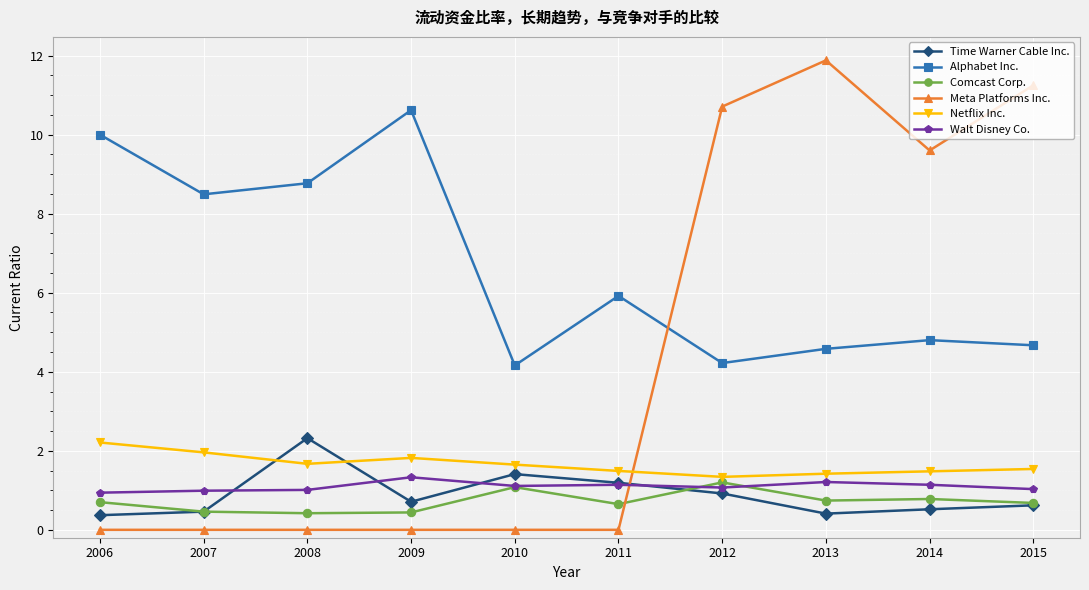

The value of Comcast Corp. at 2006 is 0.7. True or false?

True